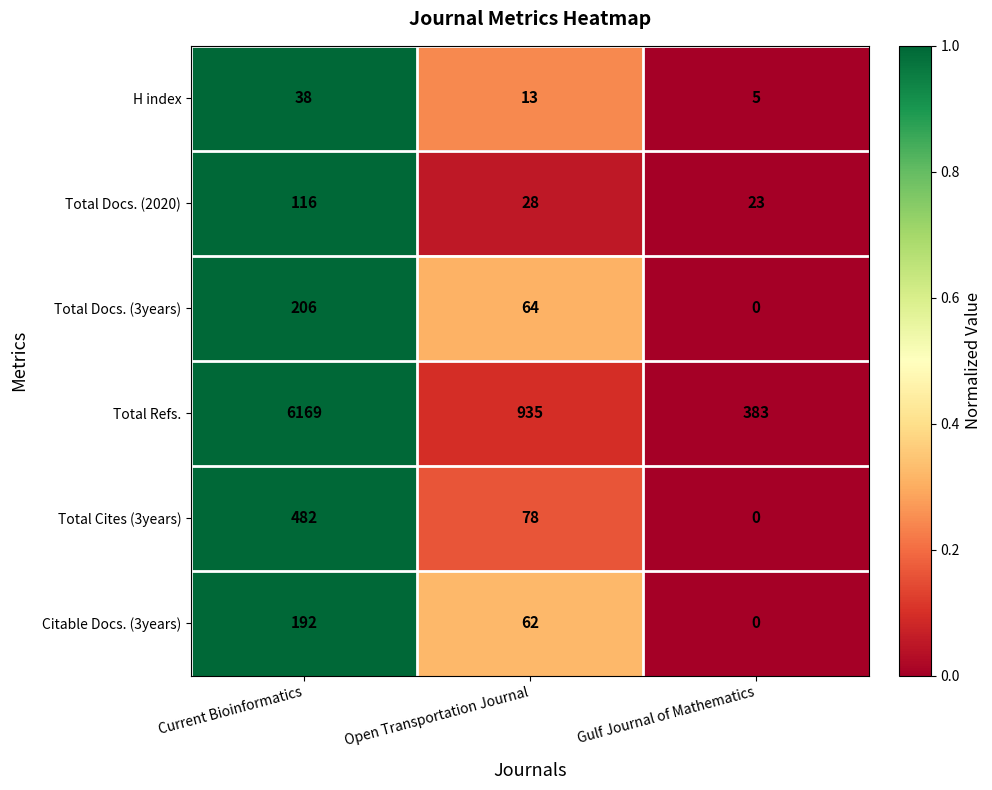

What is the spread (max minus min) of values at Open Transportation Journal?

922